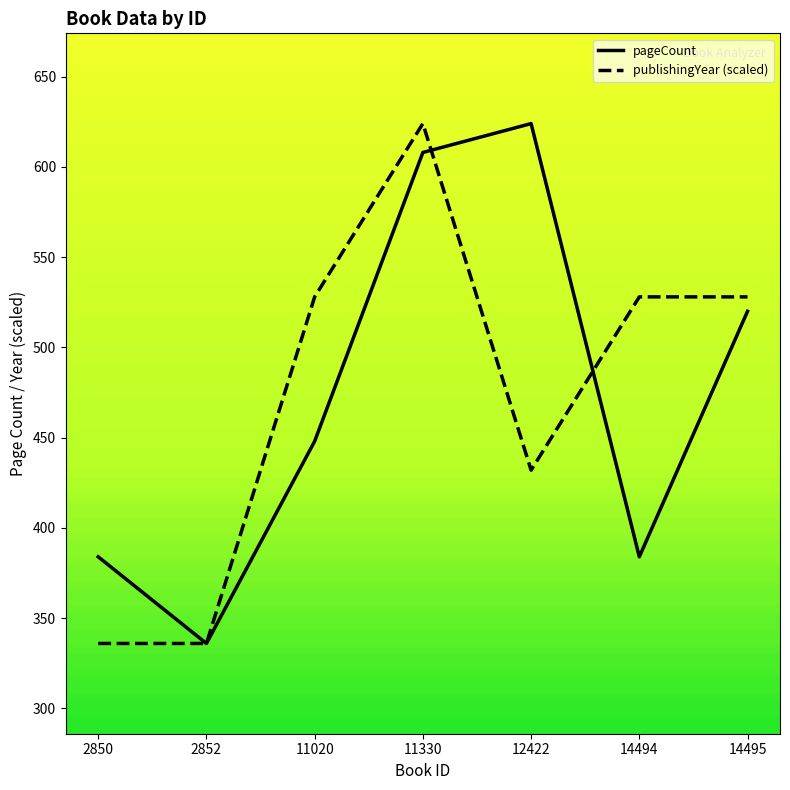

At which category is the sum across all series the highest?

11330